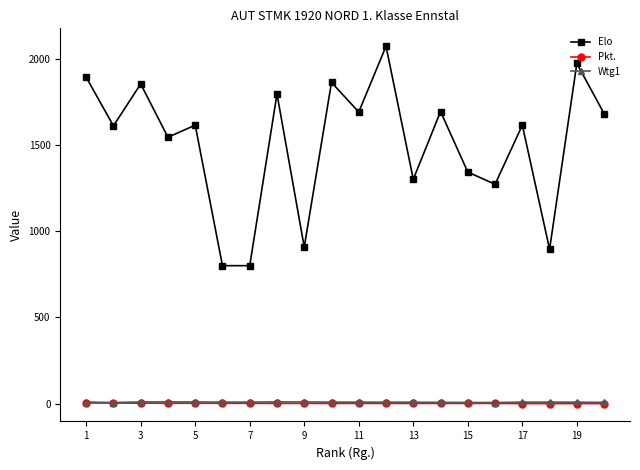

What is the maximum value shown in the chart?

2073.0